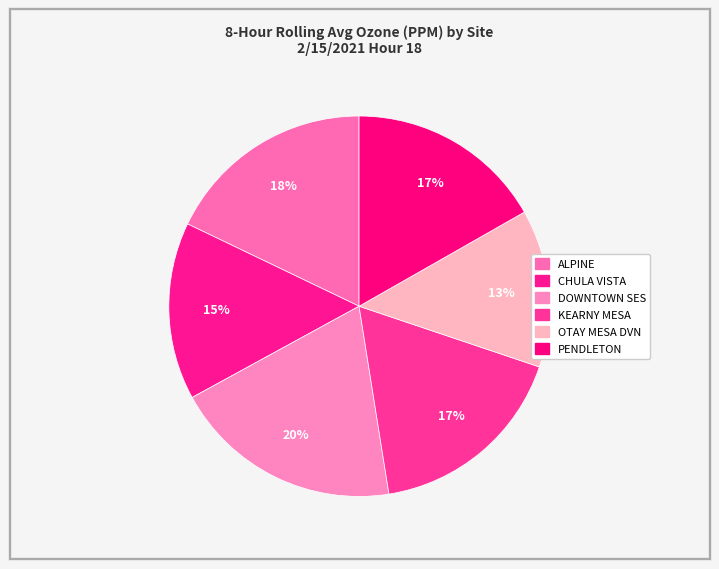

How many slices are in this pie chart?

6